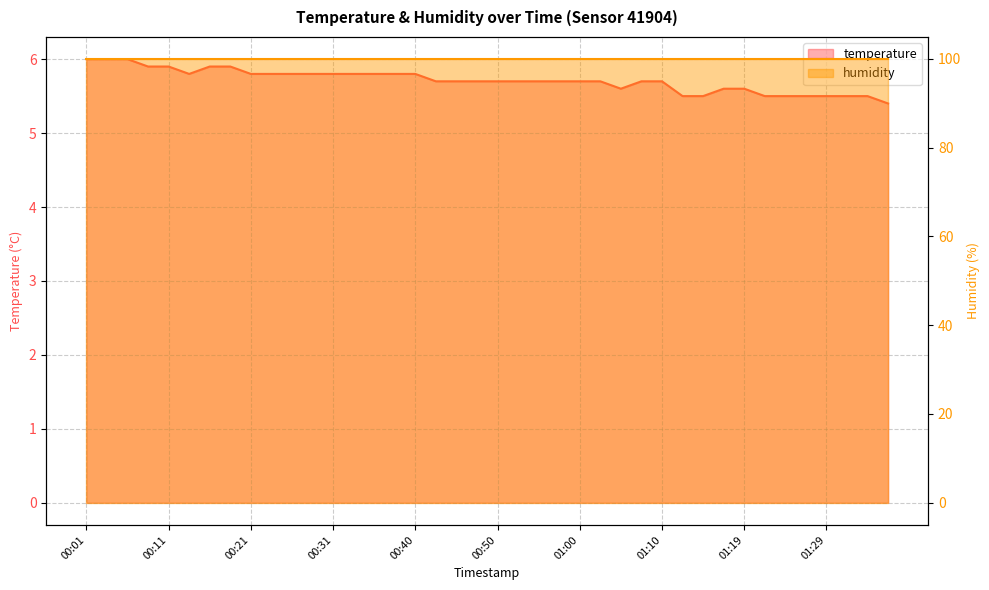

What is the difference between the second highest and minimum values?

0.6